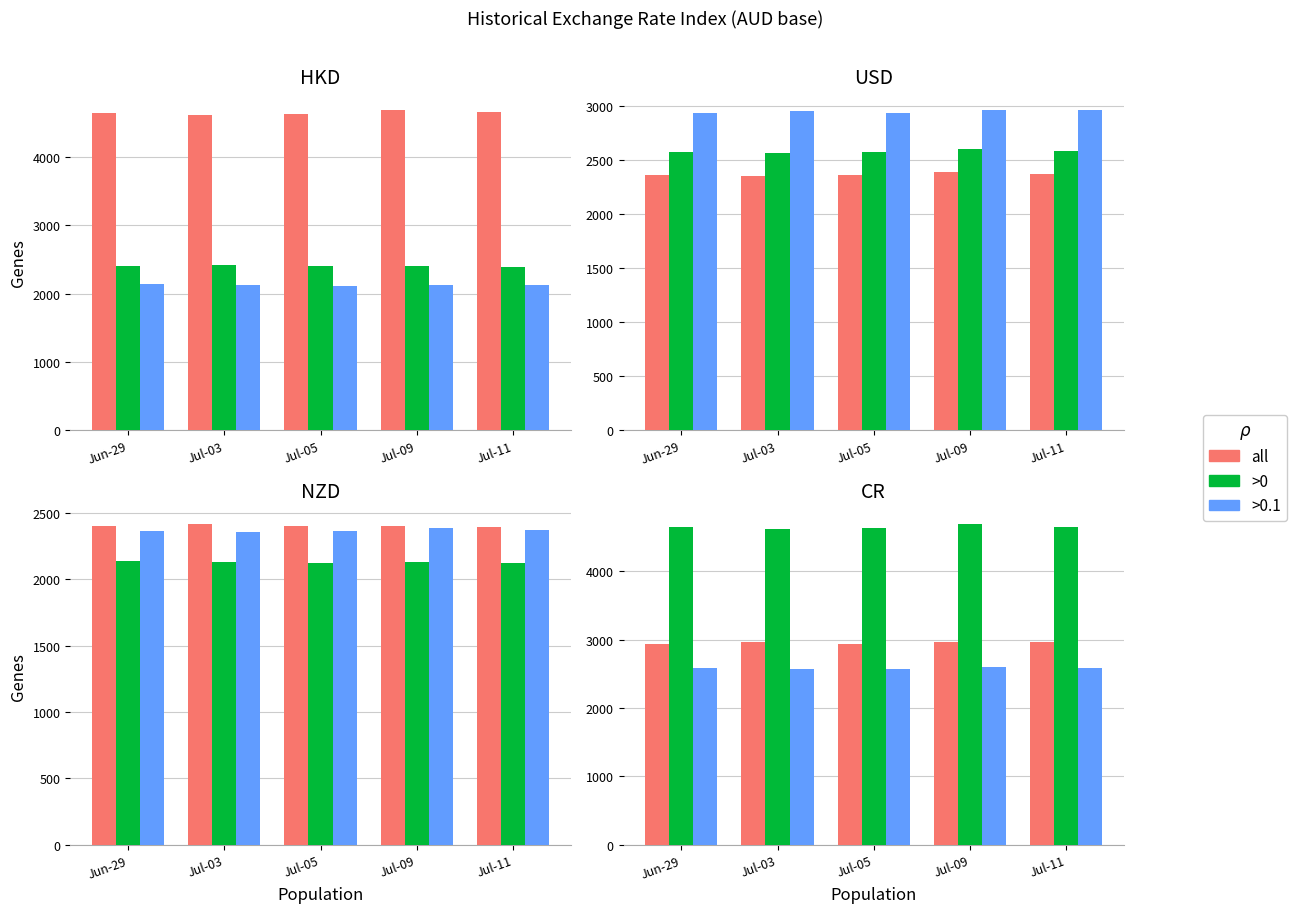

What position from the left is Jul-11?

5